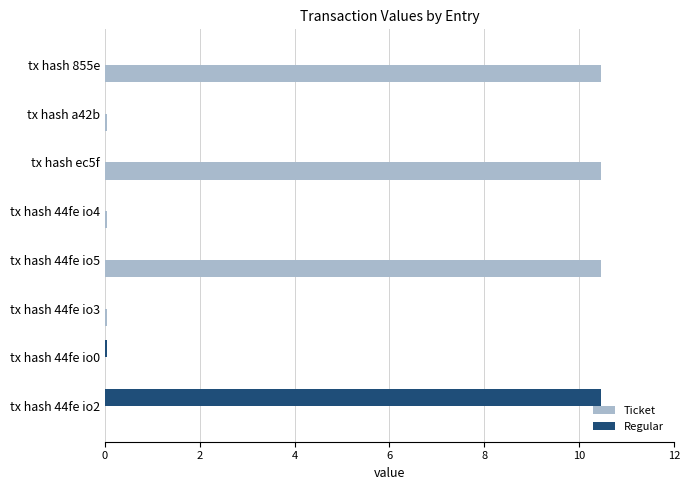

The Regular series shows -3.4 at tx hash a42b. True or false?

False